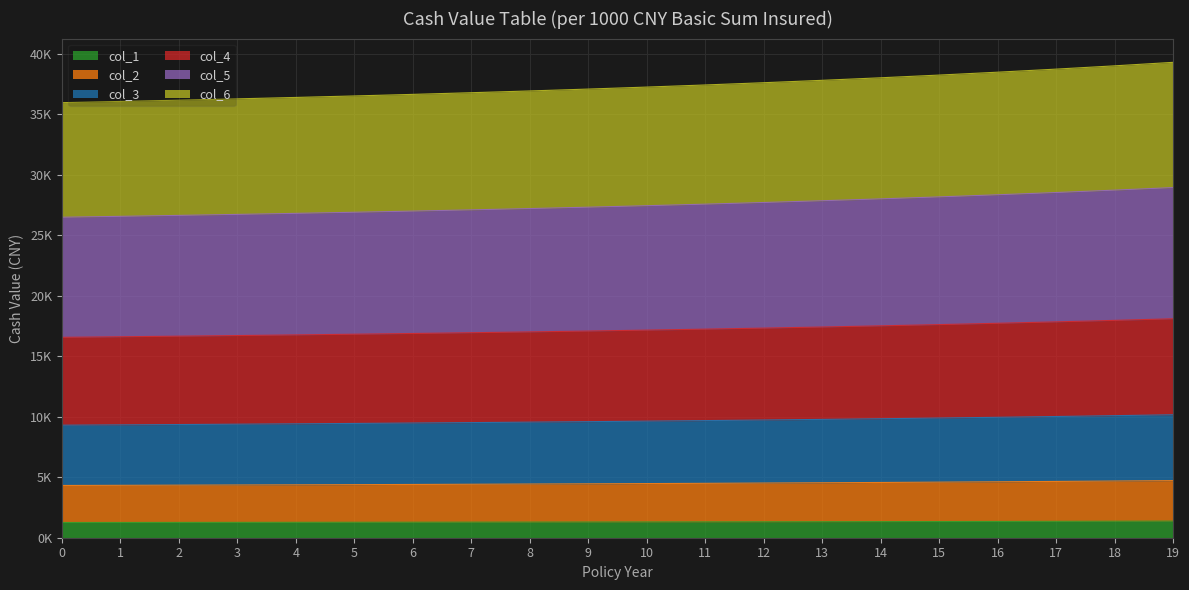

True or false: col_6 and col_1 intersect in this chart.

False